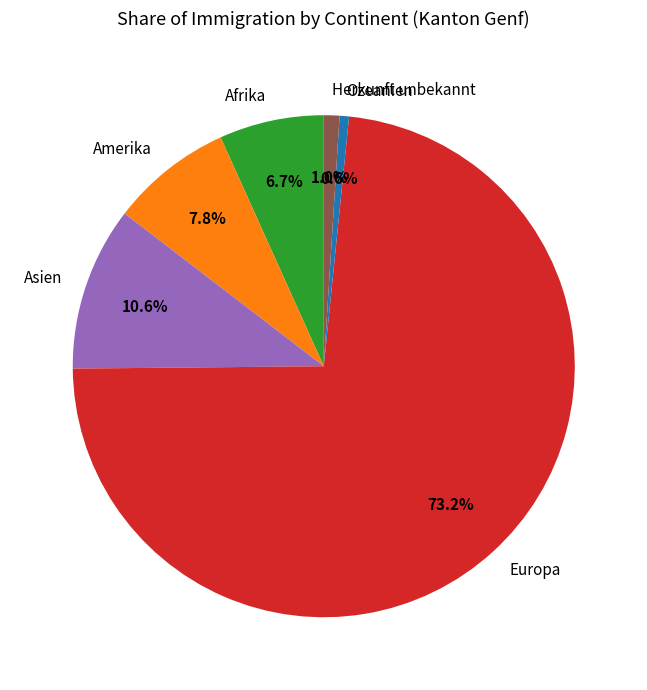

Which category has the biggest portion of the pie?

Europa